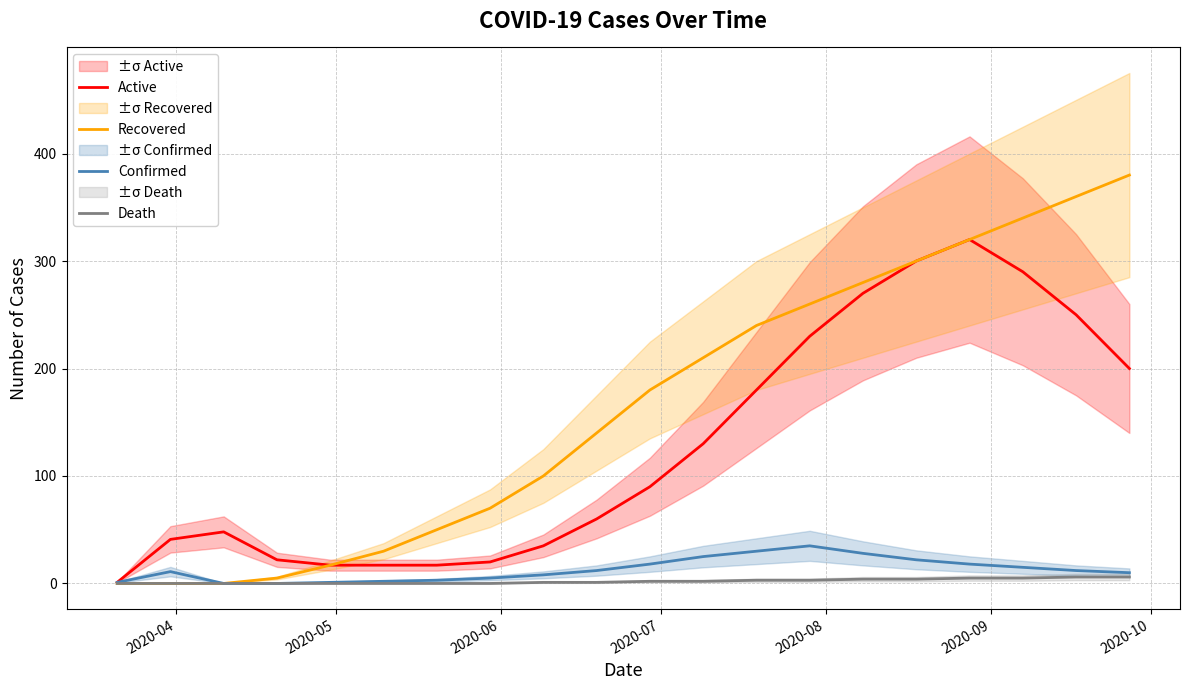

At how many categories does at least one series exceed 134?

11